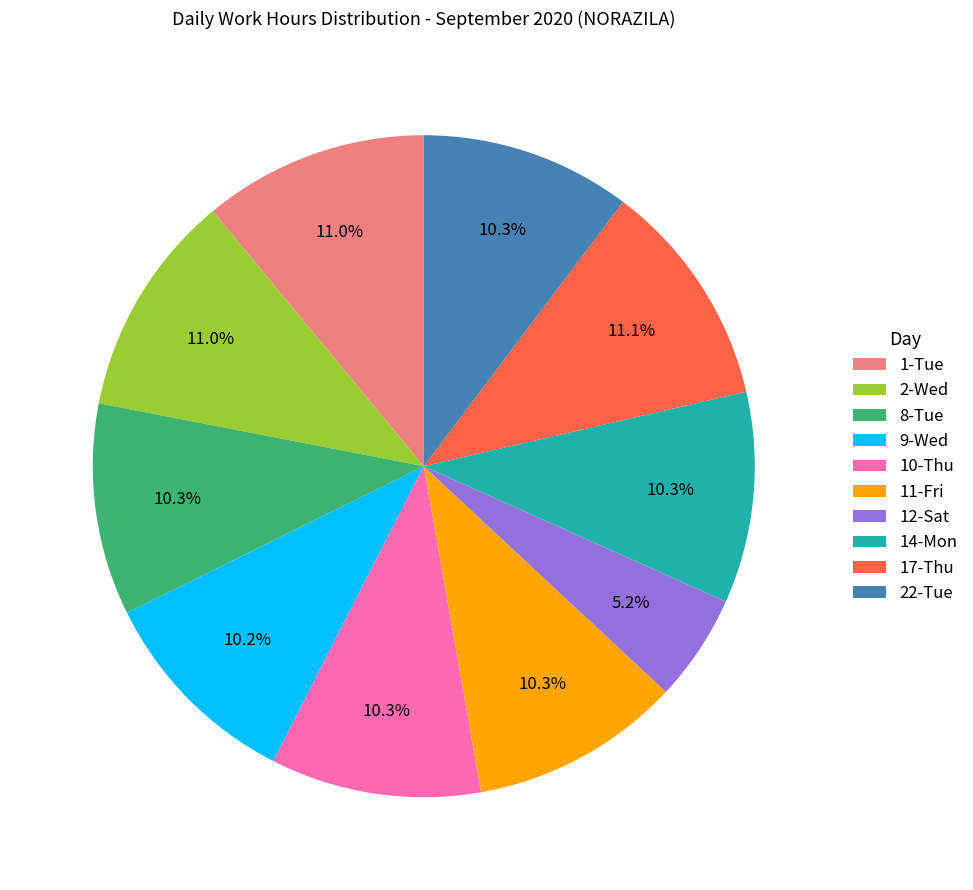

To the nearest percent, what is the average slice percentage?

10%